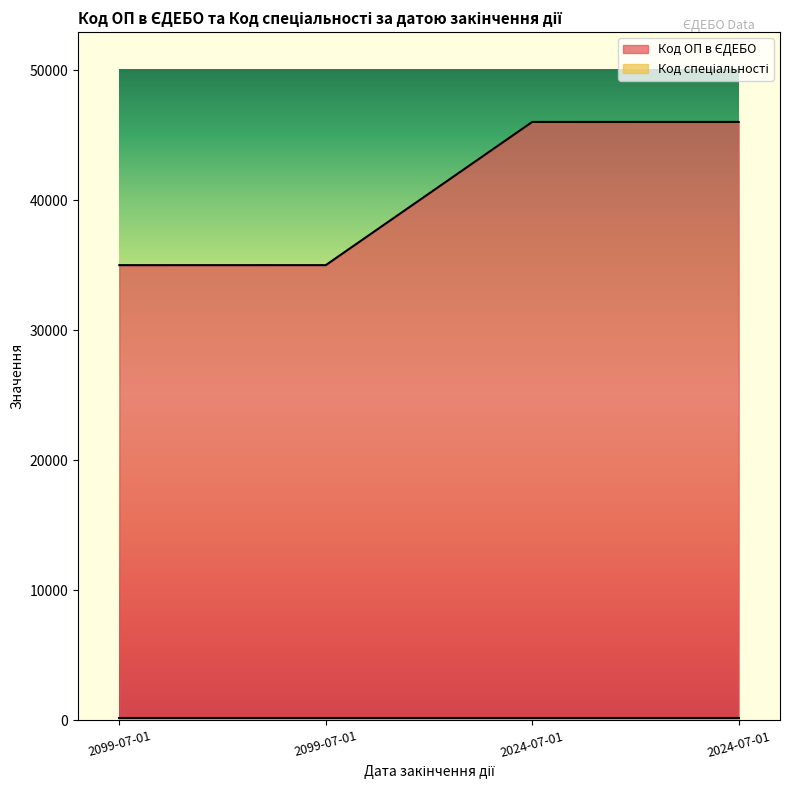

What is the greatest value displayed?

46039